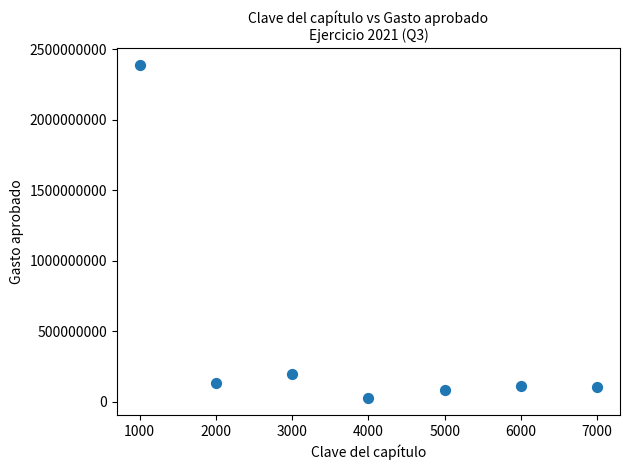

What Y value in the scatter plot is closest to 1206449589?

193893632